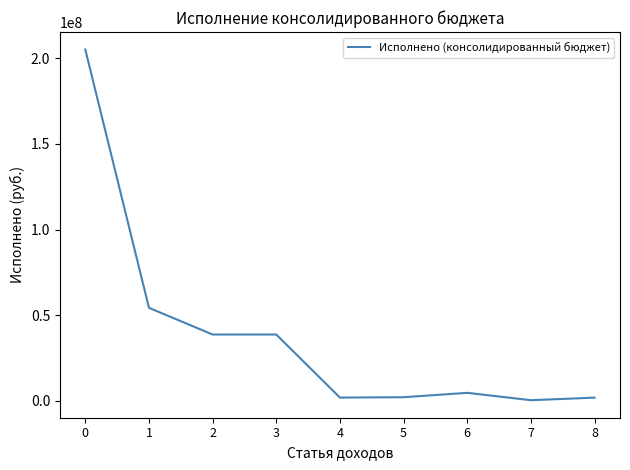

What is the change in value from 1 to 3?

-15607769.0